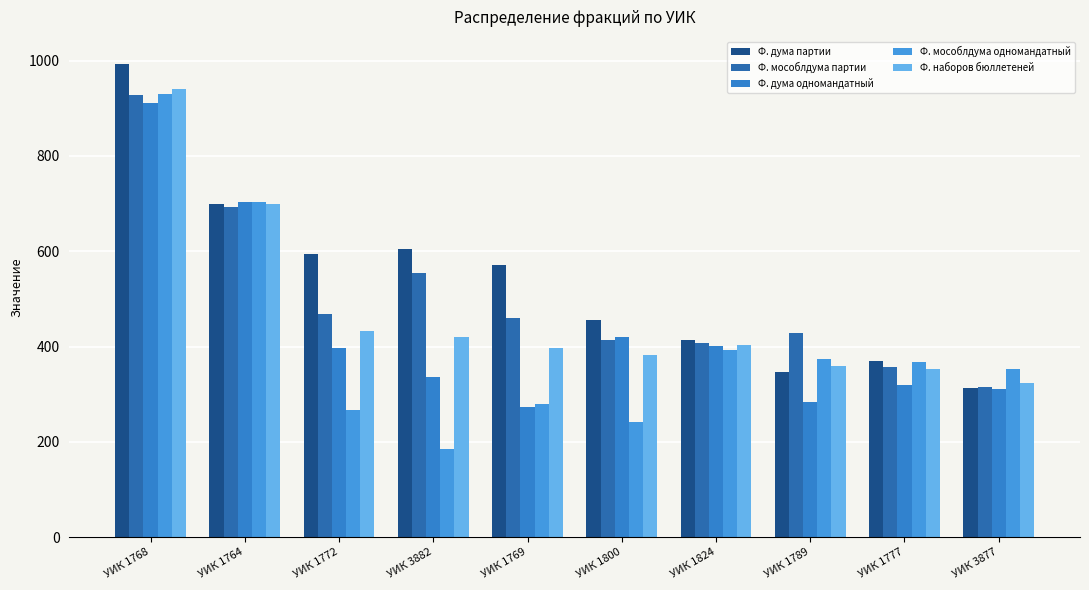

The value of Ф. мособлдума партии at УИК 1772 is 468.4. True or false?

True